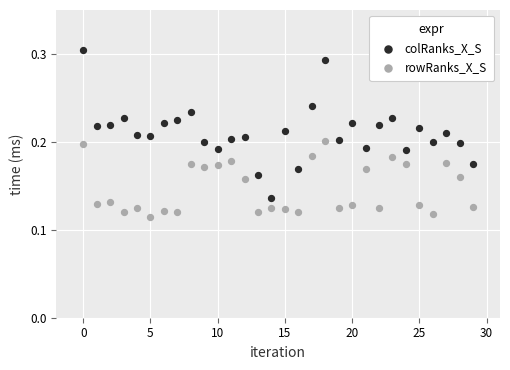

Which series has the widest spread of Y values?

colRanks_X_S